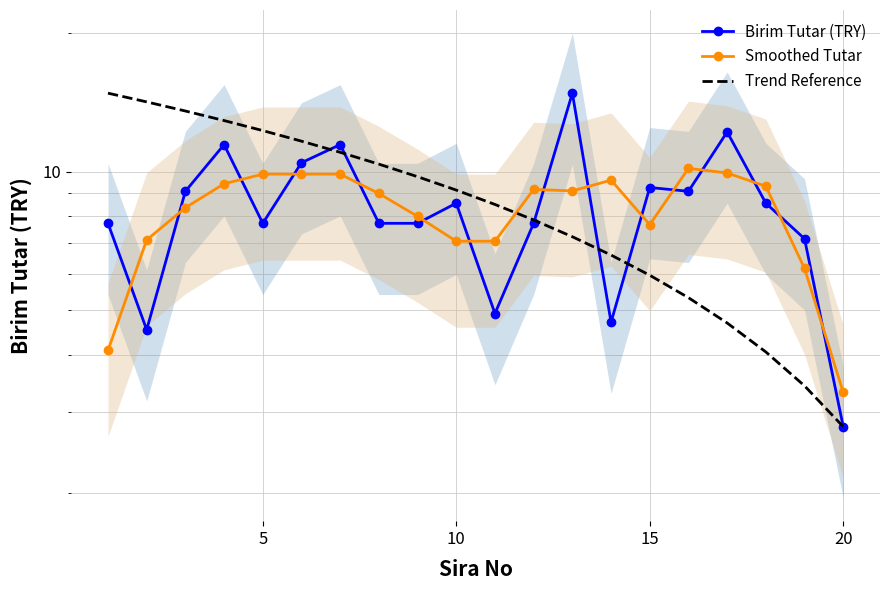

What is the value of the Smoothed Tutar point at the 20th from the left?

3.3